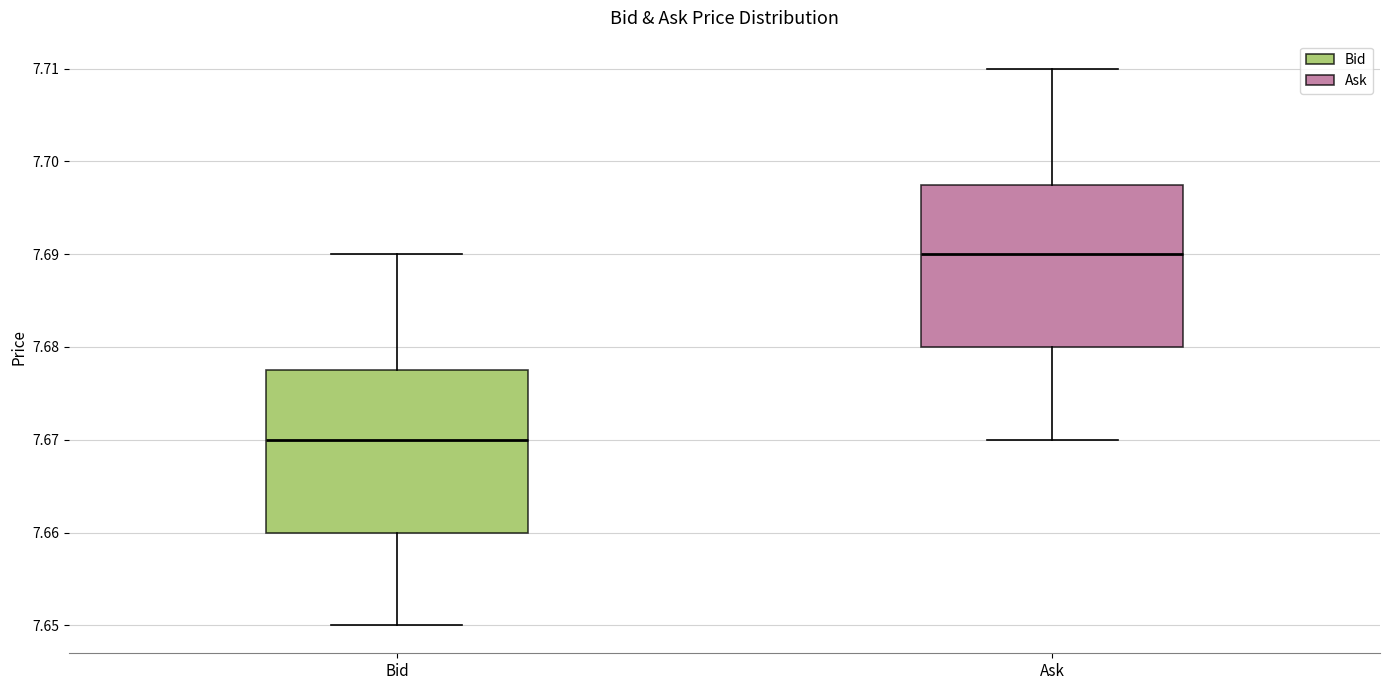

Which box has the lowest median line?

Bid